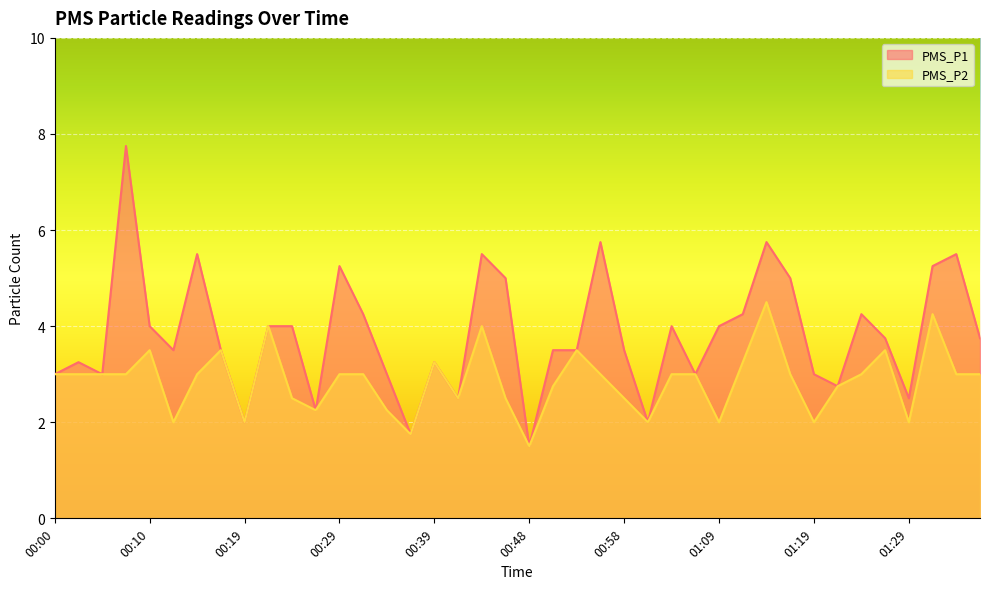

Rank the series by their average value, from highest to lowest.

PMS_P1, PMS_P2